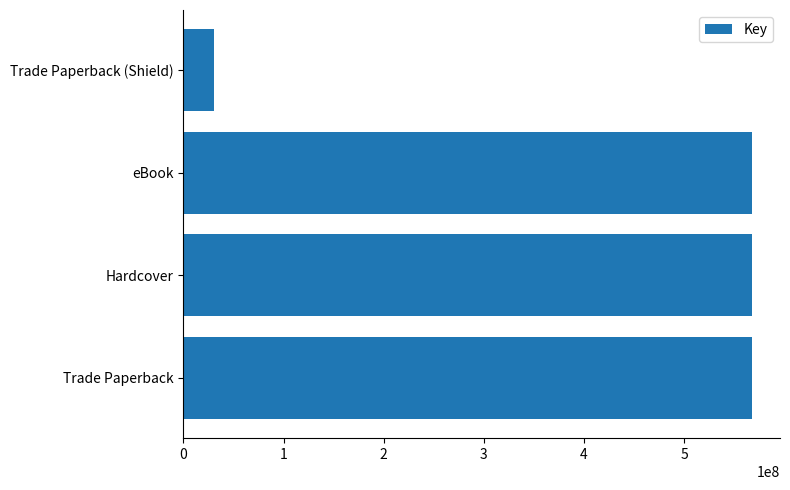

How many categories are shown in the chart?

4